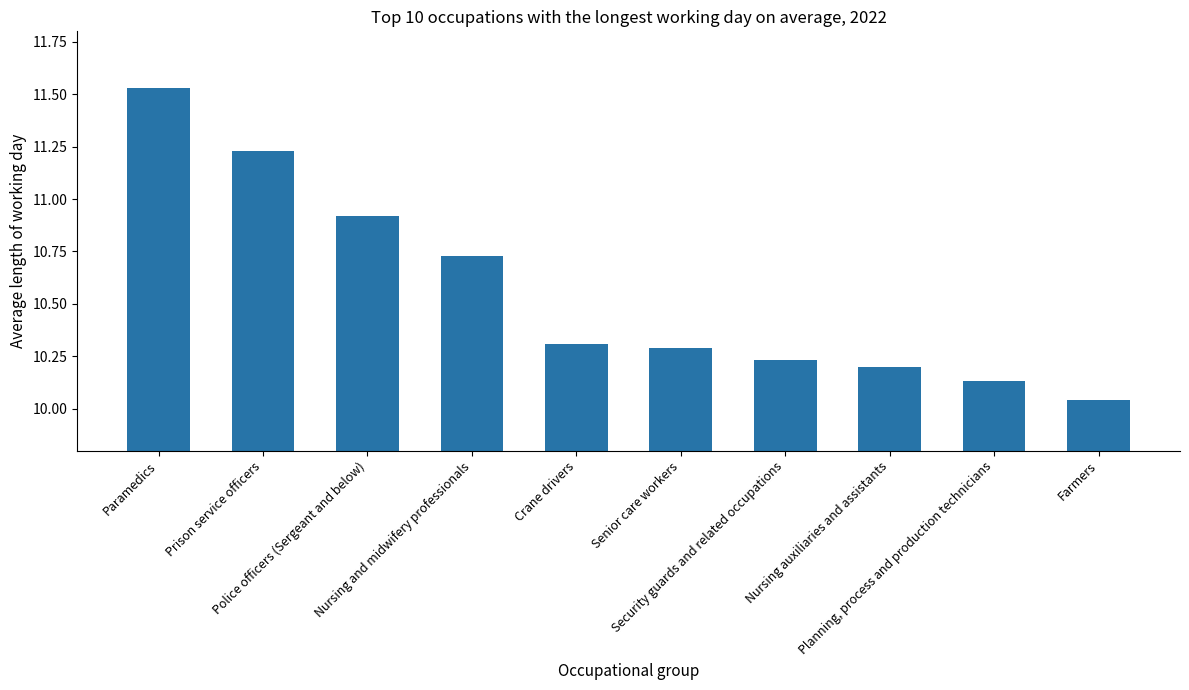

Between Crane drivers and Nursing auxiliaries and assistants, which is larger?

Crane drivers